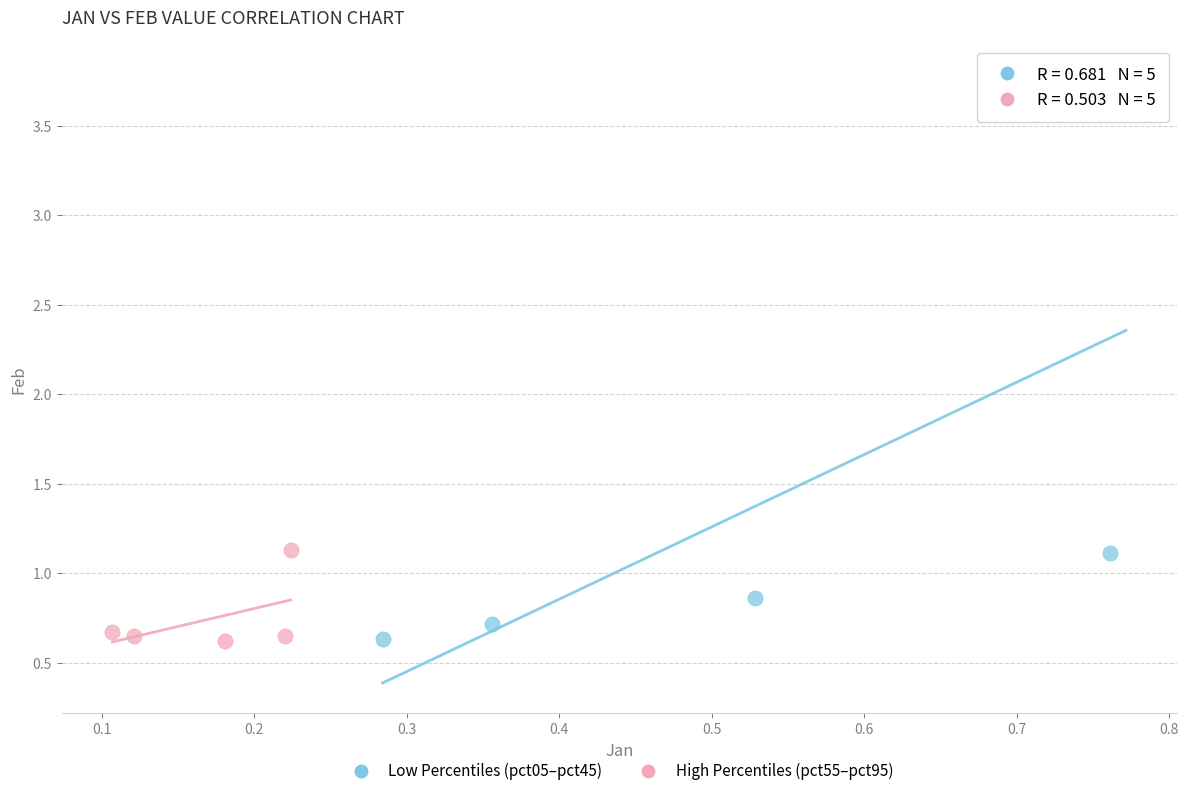

Which series has the largest Y range (max minus min)?

Low Percentiles (pct05–pct45)